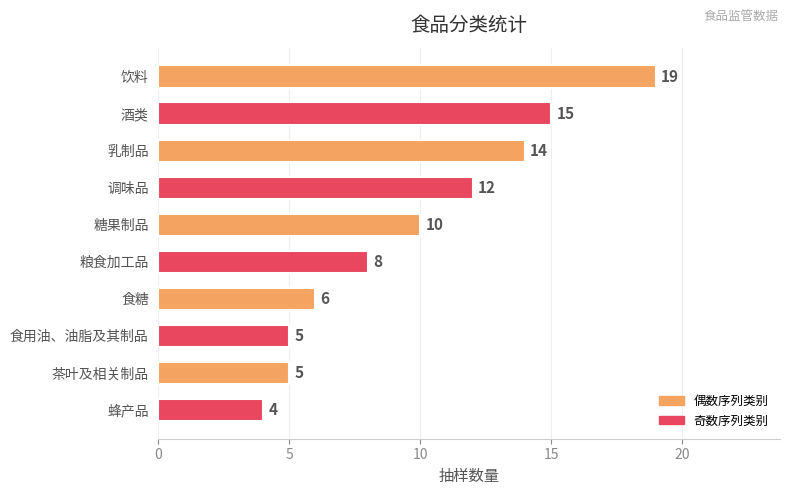

Reading top to bottom, transcribe all the data shown in this chart.

饮料=19	酒类=15	乳制品=14	调味品=12	糖果制品=10	粮食加工品=8	食糖=6	食用油、油脂及其制品=5	茶叶及相关制品=5	蜂产品=4